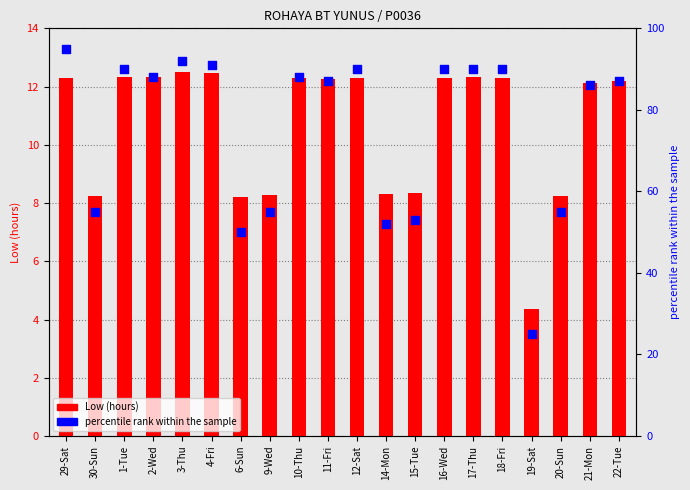

What is the total value across all series at 2-Wed?

100.3